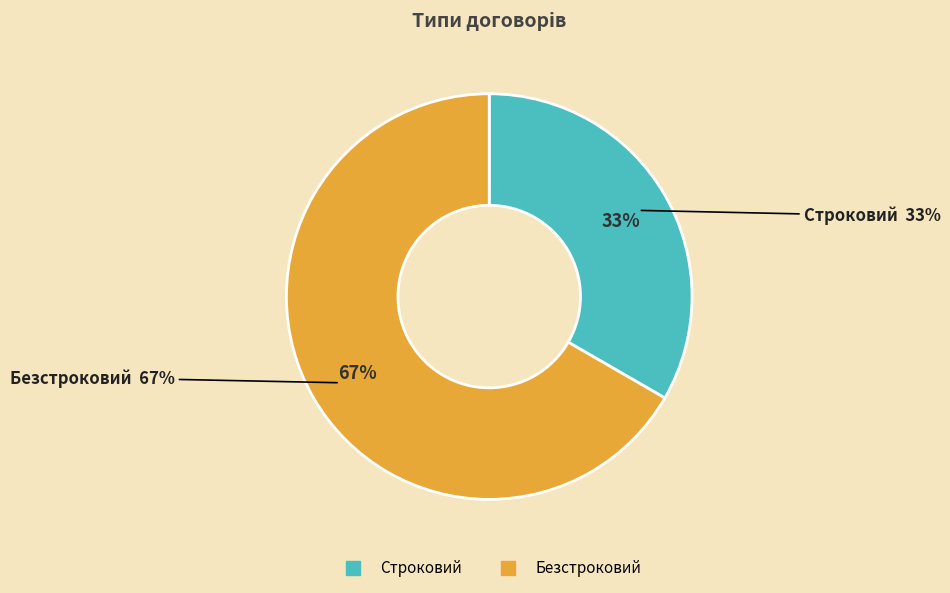

True or false: Безстроковий accounts for 67% of the total.

True